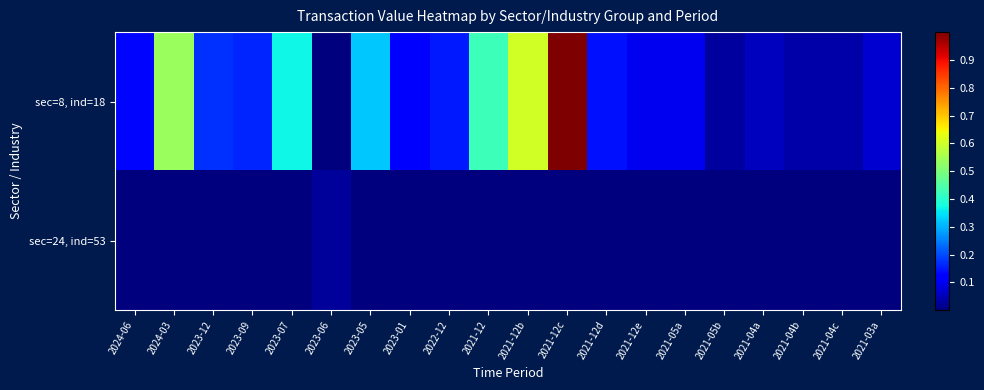

At how many categories does at least one series exceed 0?

20